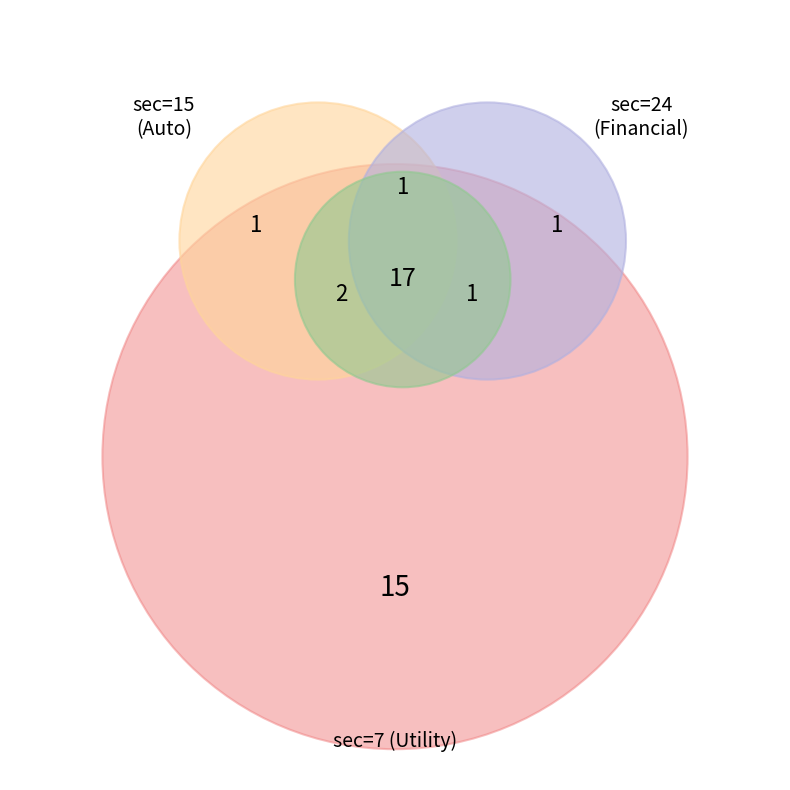

Combined, do 24 and 7 account for over 50%?

No